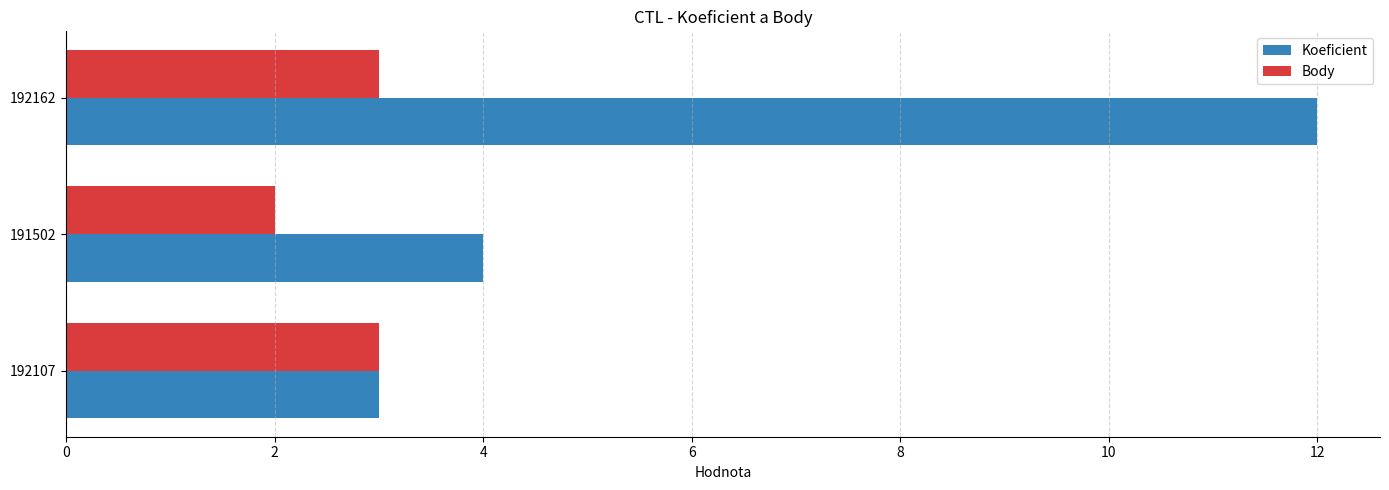

At how many categories does at least one series exceed 5?

1